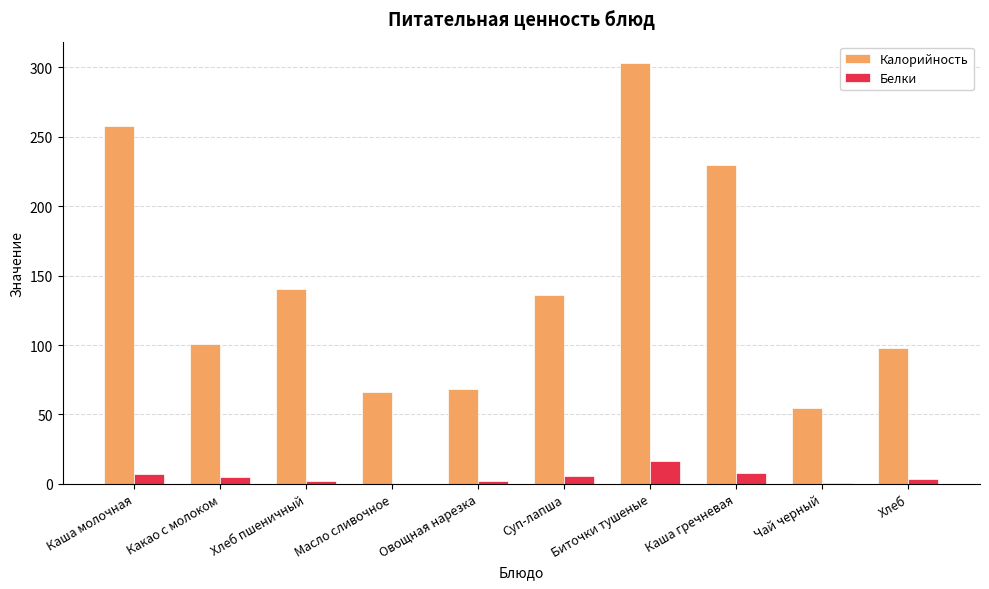

What is the highest value of the Калорийность series?

303.4